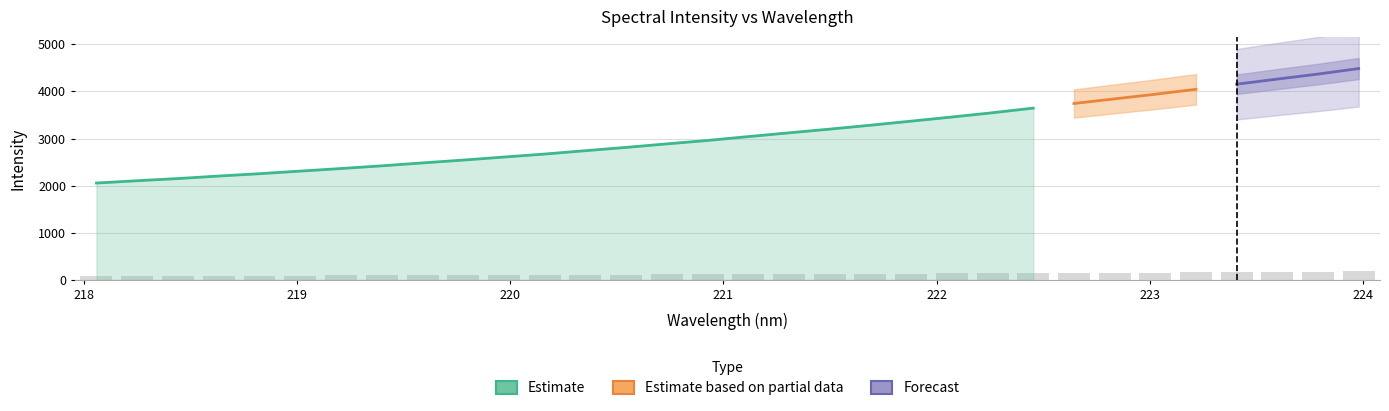

What is the sum of the values at 219.9712 and 220.3533?

214.0